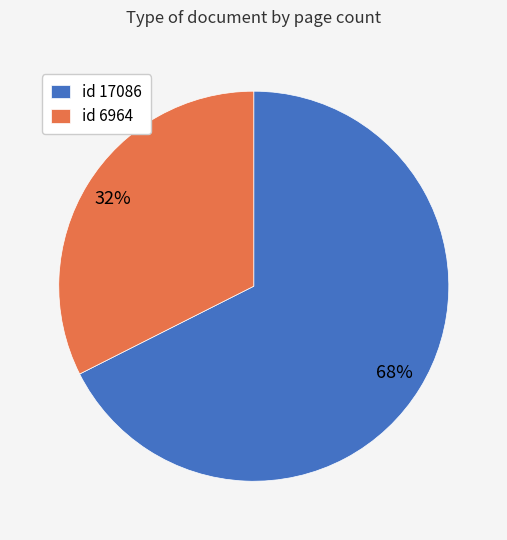

To the nearest percent, what percentage of the pie is id 6964?

32%